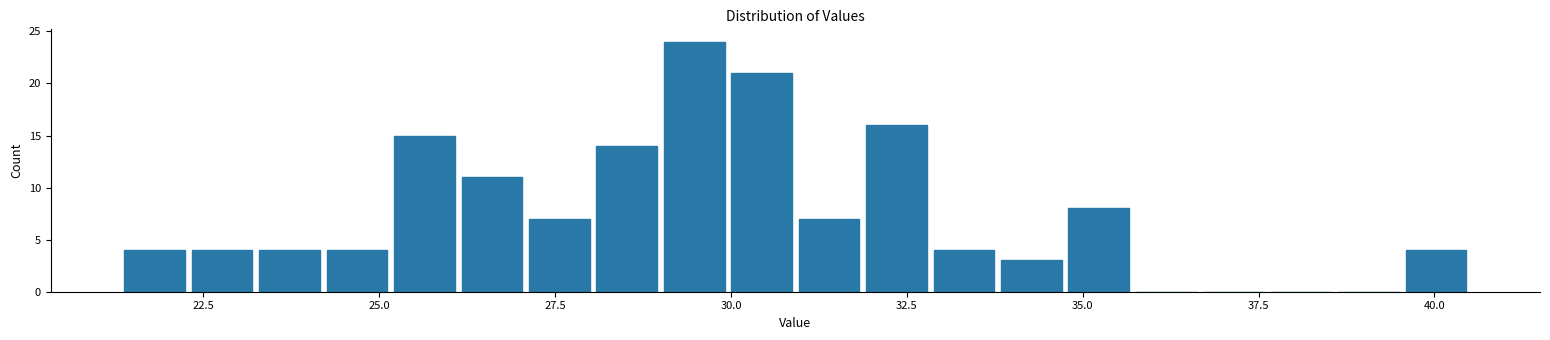

Read against the x-axis, roughly where is the centre of the tallest bar?

29.5